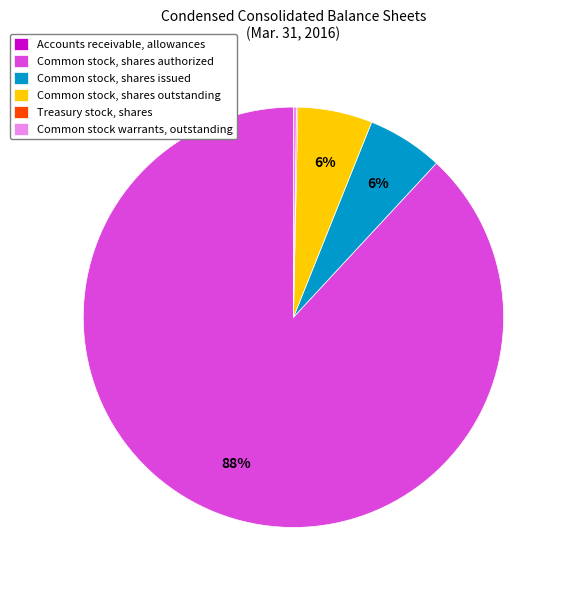

Is it true that Common stock, shares issued is 1% of the pie?

False